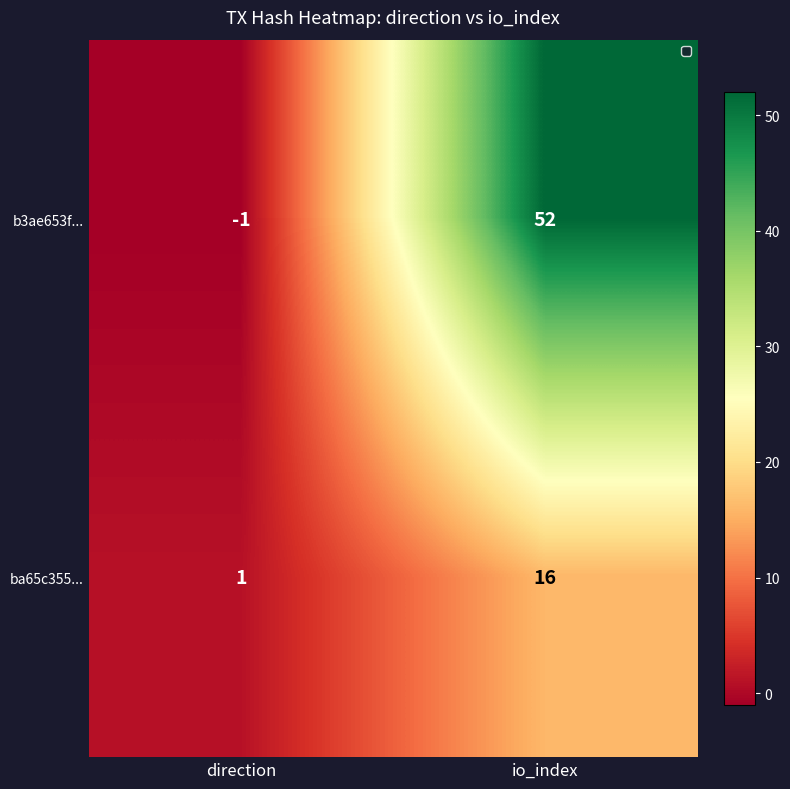

How many data points does each series have?

2